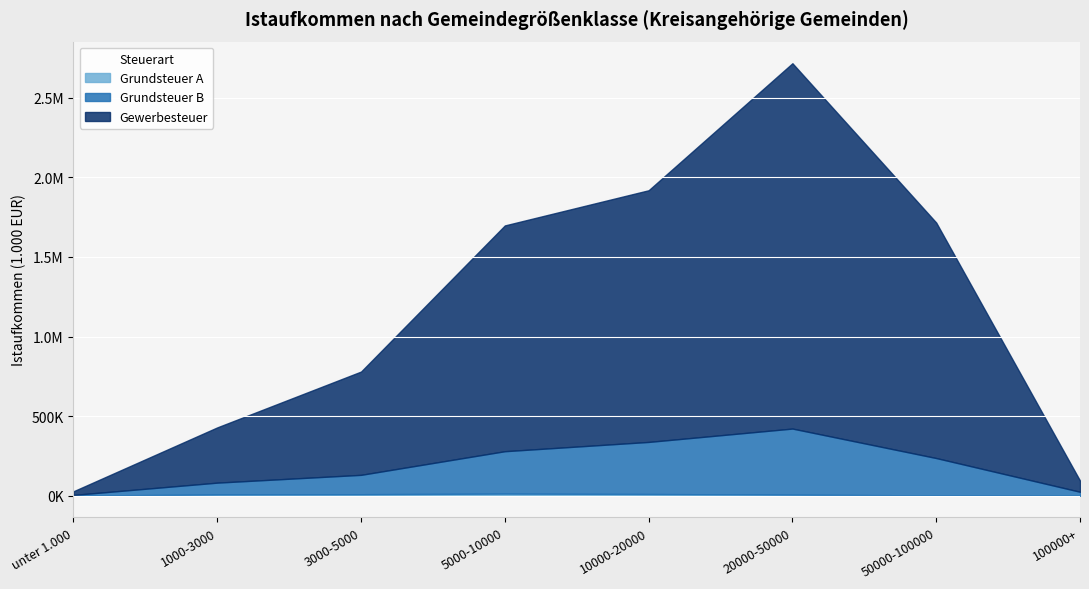

Reading left to right, list all the values displayed in this chart.

Grundsteuer A: unter 1.000=743.9	1000-3000=7573.5	3000-5000=9404.0	5000-10000=13246.9	10000-20000=10732.4	20000-50000=6607.6	50000-100000=1665.7	100000+=56.8
Grundsteuer B: unter 1.000=4385.1	1000-3000=74629.2	3000-5000=121712.6	5000-10000=266410.9	10000-20000=327201.2	20000-50000=415317.3	50000-100000=235021.9	100000+=24727.8
Gewerbesteuer: unter 1.000=22708.6	1000-3000=347028.5	3000-5000=648919.7	5000-10000=1418541.6	10000-20000=1581296.1	20000-50000=2295349.9	50000-100000=1479546.5	100000+=70078.4